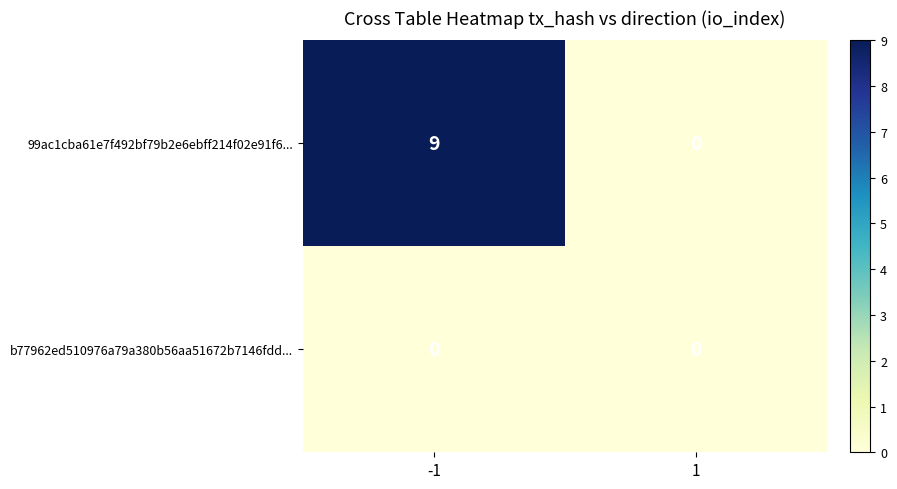

Reading left to right, transcribe all the data shown in this chart.

99ac1cba61e7f492bf79b2e6ebff214f02e91f6...: 9	0
b77962ed510976a79a380b56aa51672b7146fdd...: 0	0